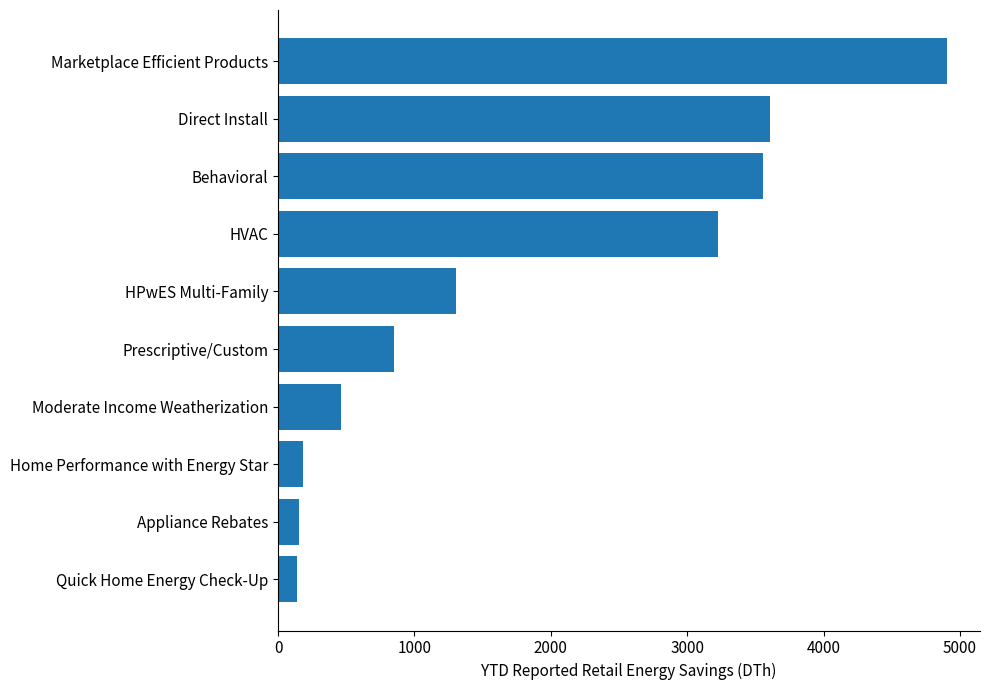

What is the maximum value shown in the chart?

4901.3